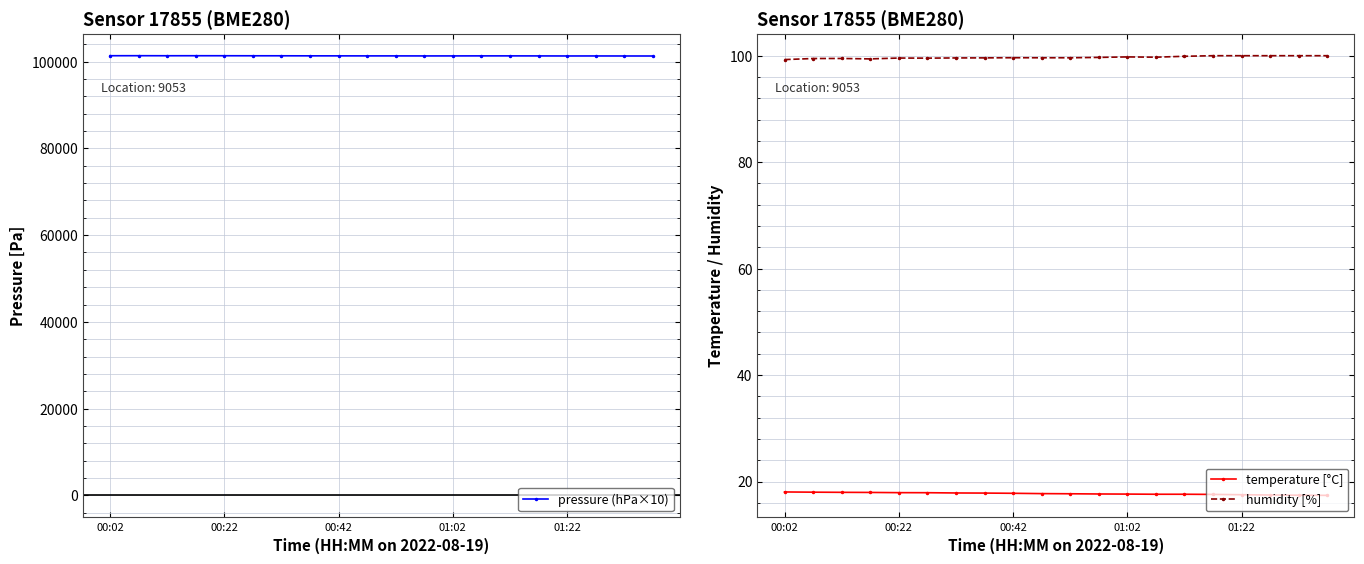

Is the value of temperature [°C] at 18 greater than the value of pressure (hPa×10) at 17?

No